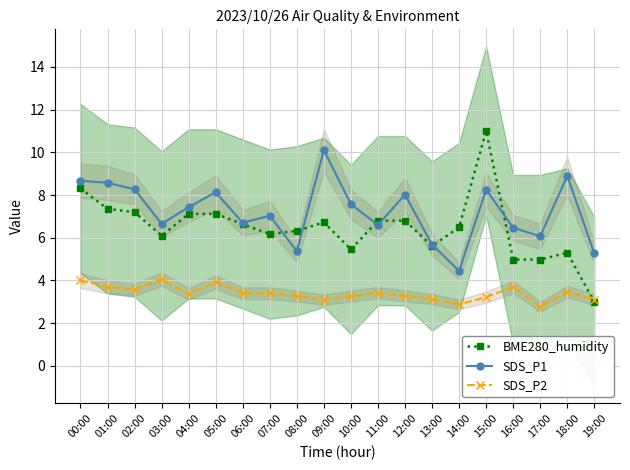

What is the minimum value shown in the chart?

2.8